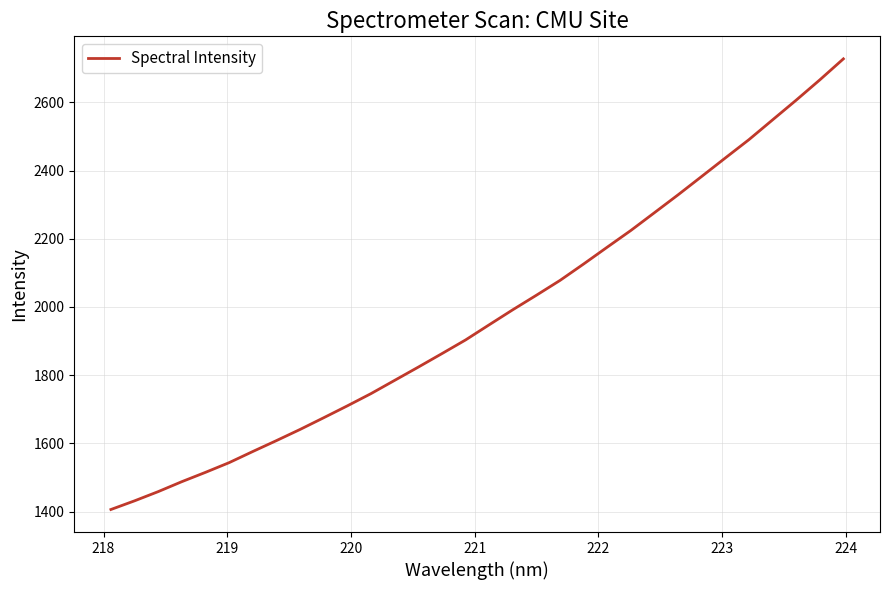

What is the greatest value displayed?

2727.9